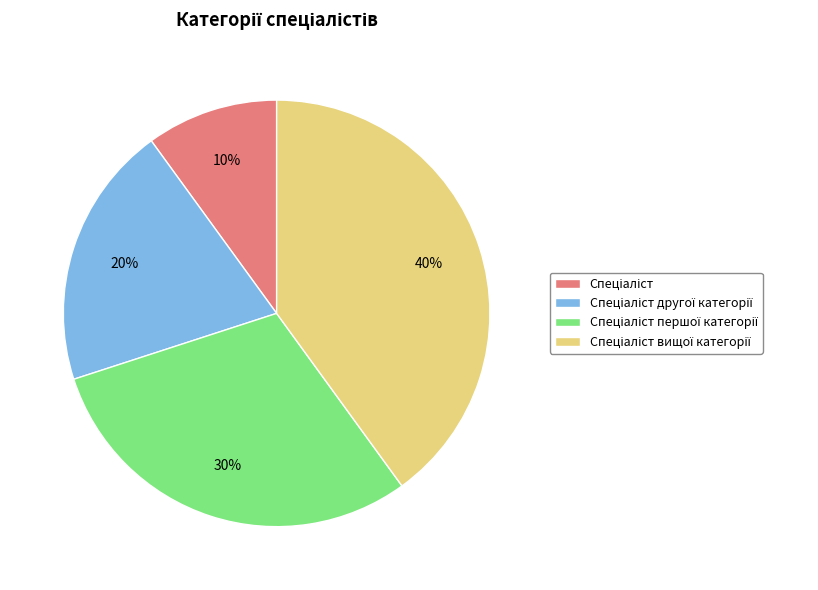

Does any single category account for the majority?

No